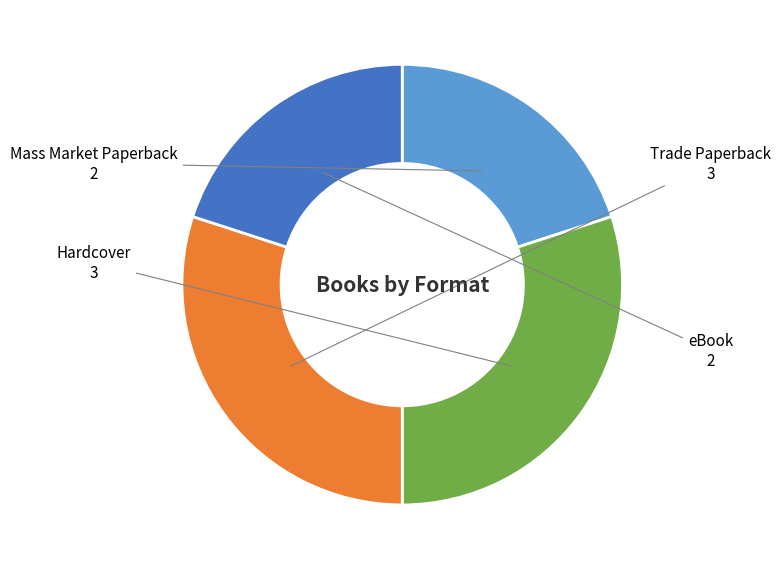

Is there a majority slice in this chart?

No